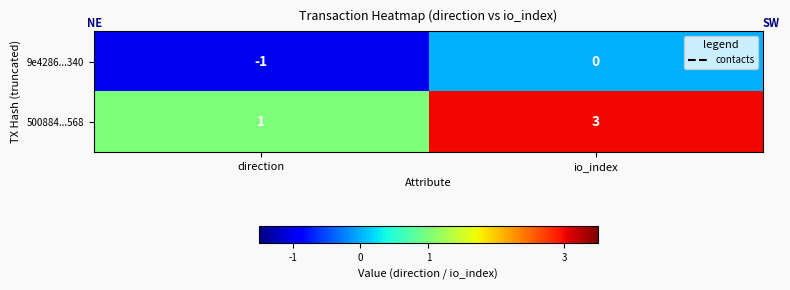

What is the maximum value shown in the chart?

3